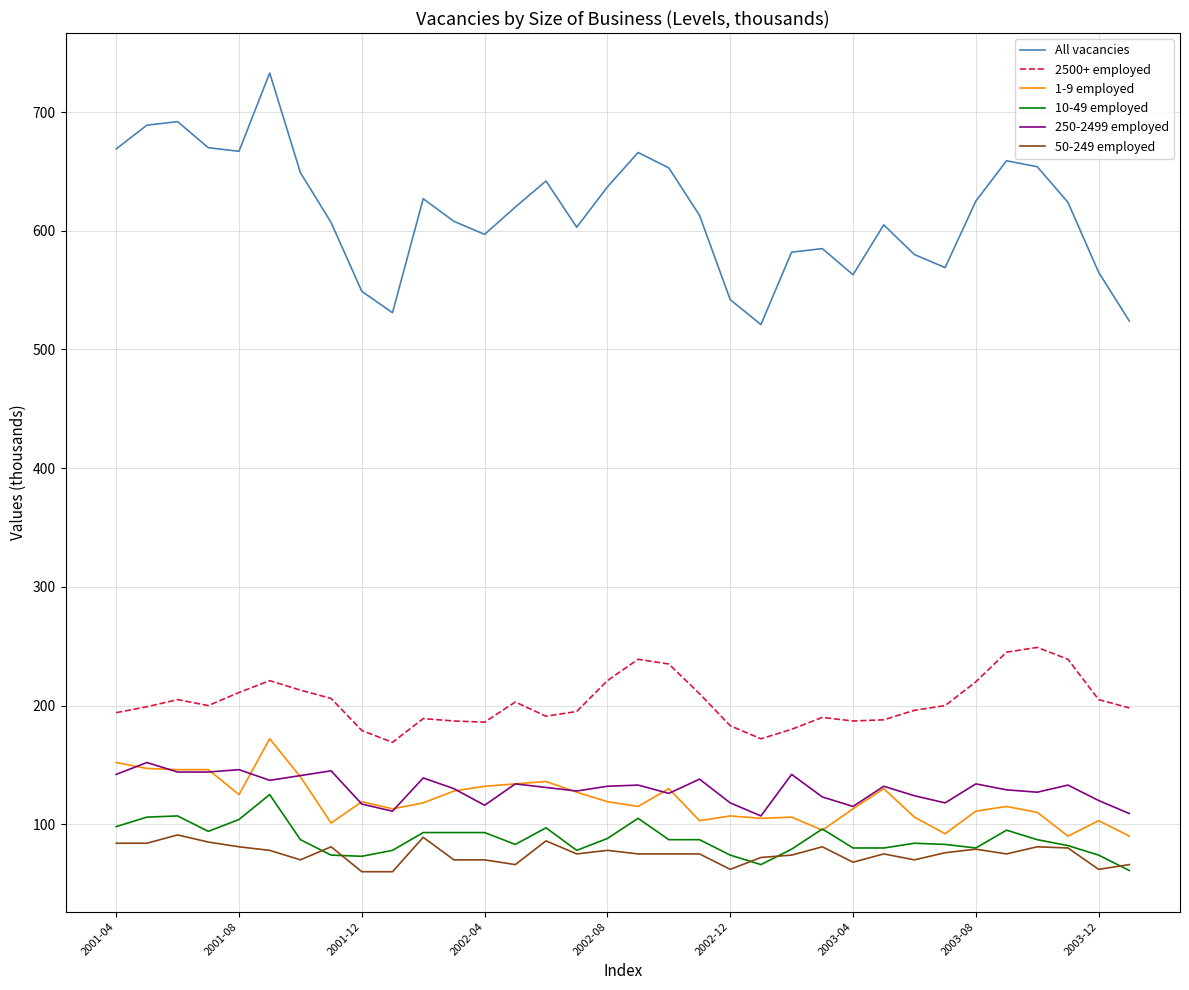

What is the lowest value of the All vacancies series?

521